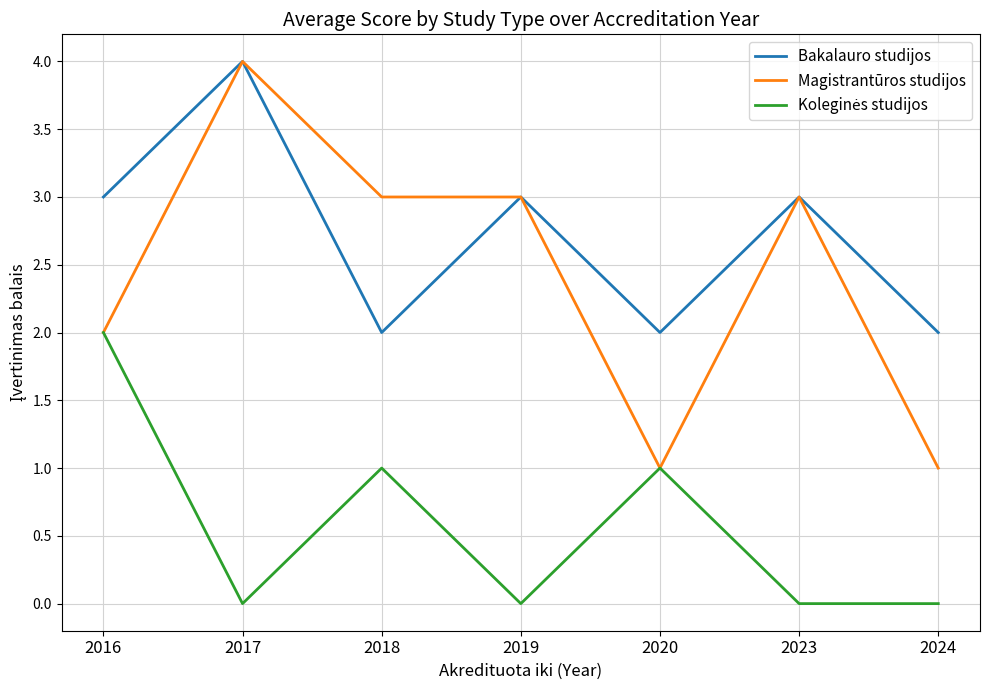

Which label corresponds to the largest value in the chart?

2017